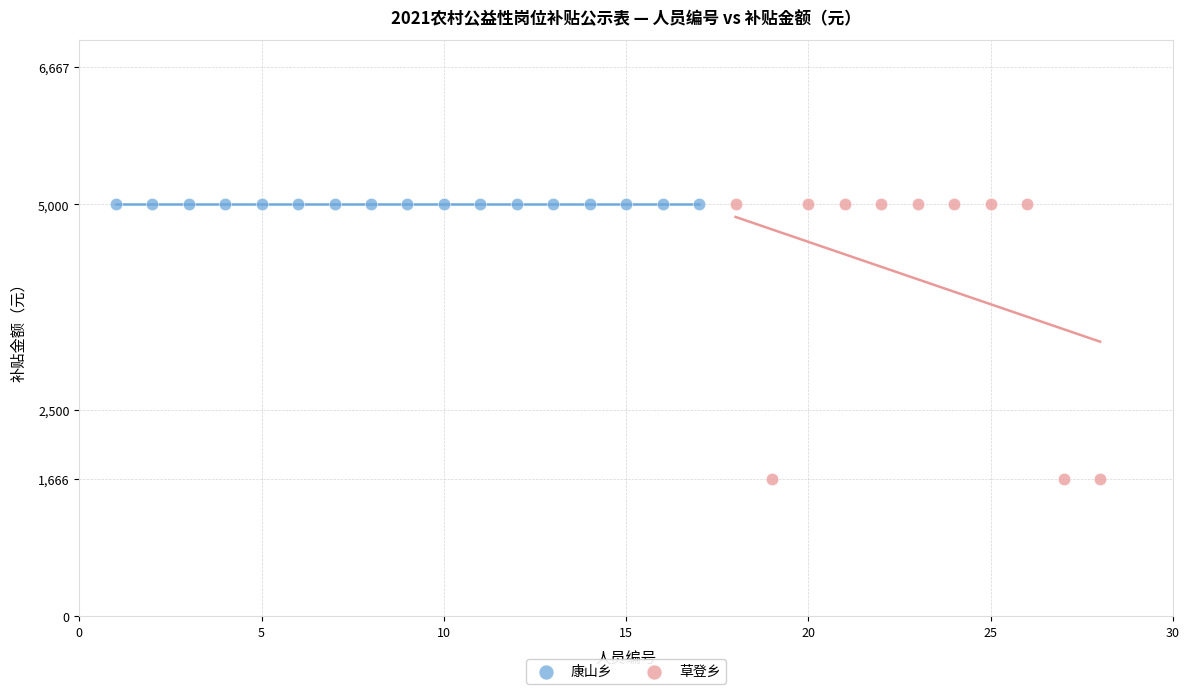

Which series reaches the minimum Y coordinate?

草登乡